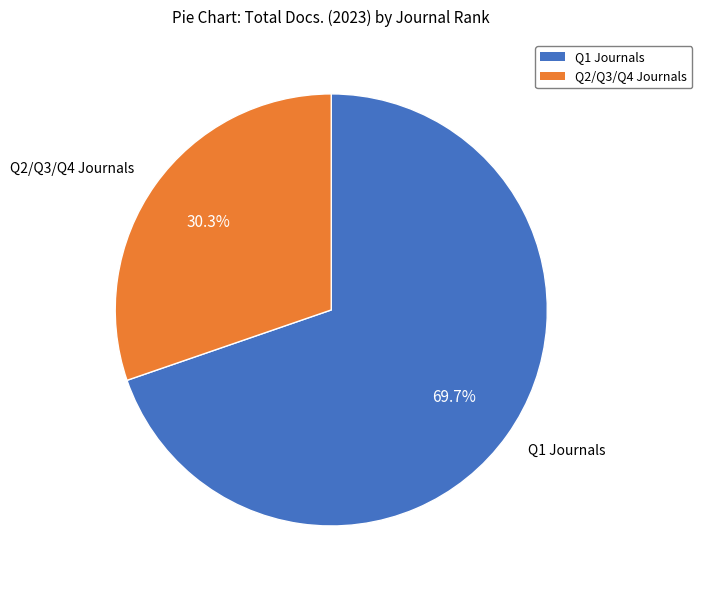

Is there any slice that represents more than half of the pie?

Yes